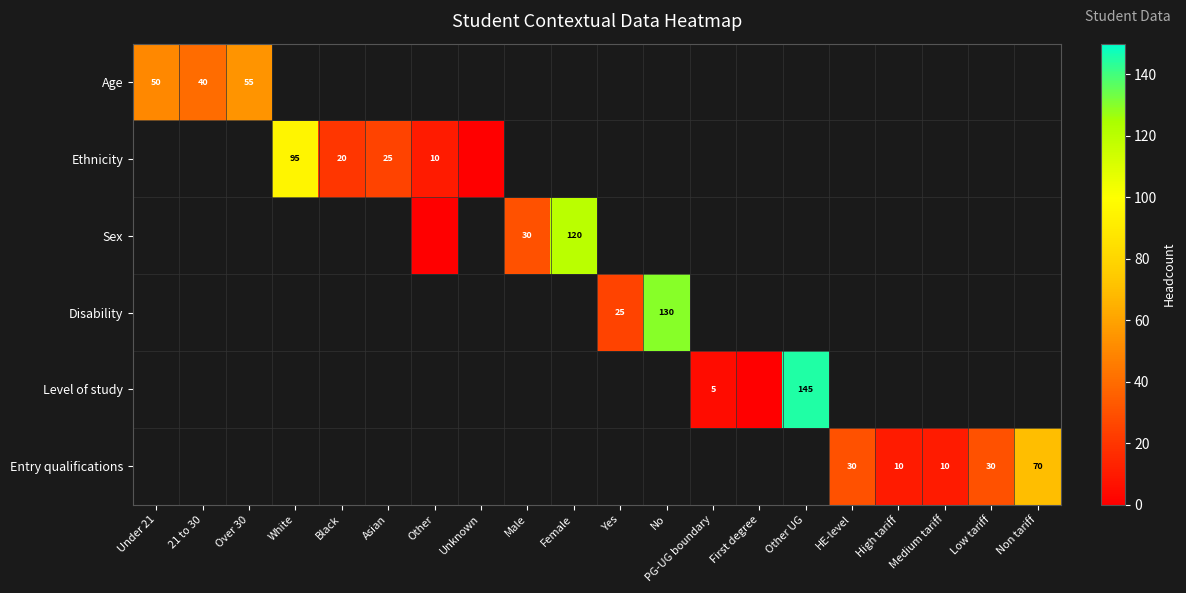

At which category does the chart reach its peak across all series?

Other UG